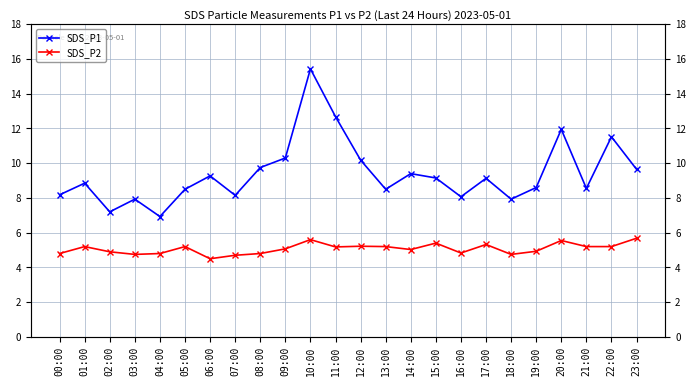

At which label is SDS_P1 closest to 11?

22:00